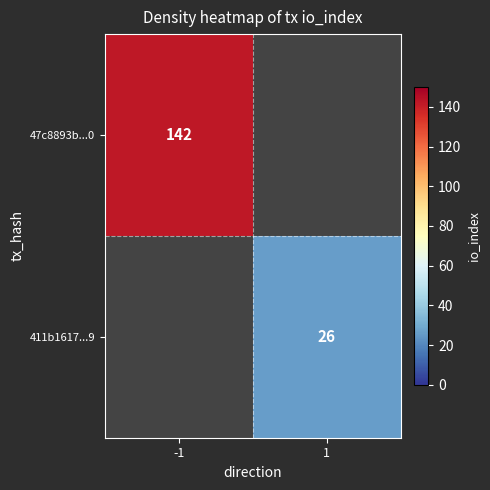

The 411b1617...9 series shows 26 at 1. True or false?

True